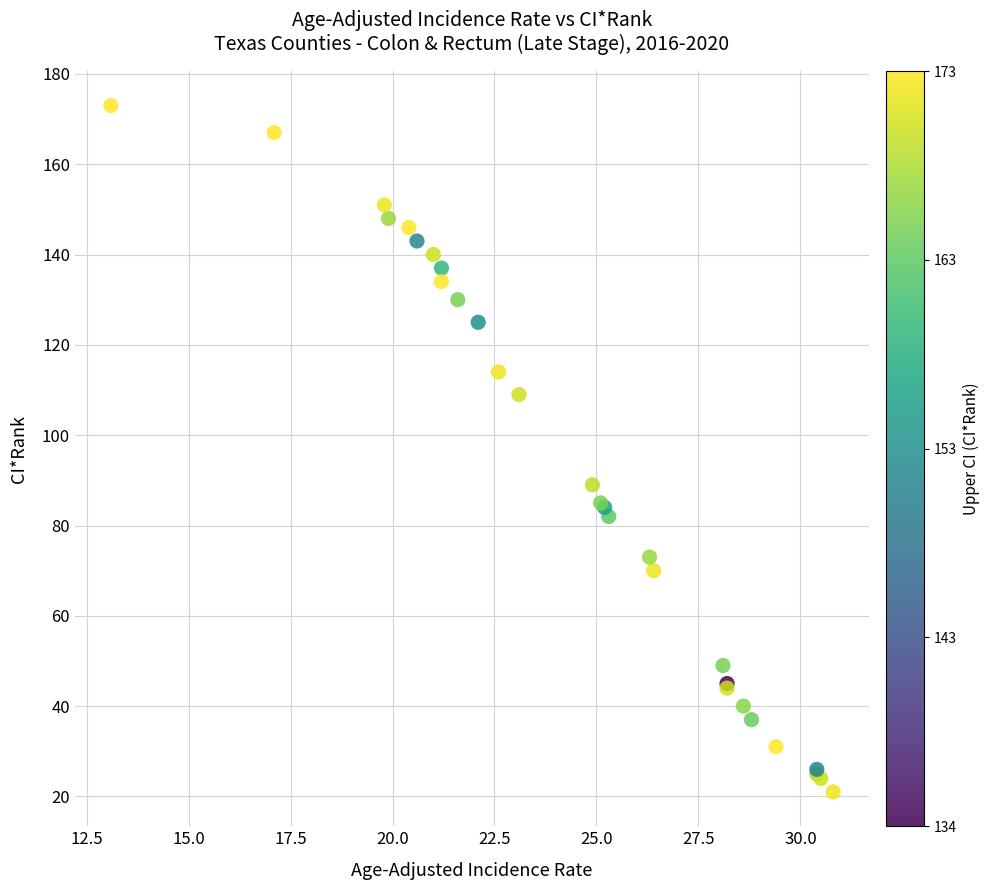

What Y value in the scatter plot is closest to 97?

89